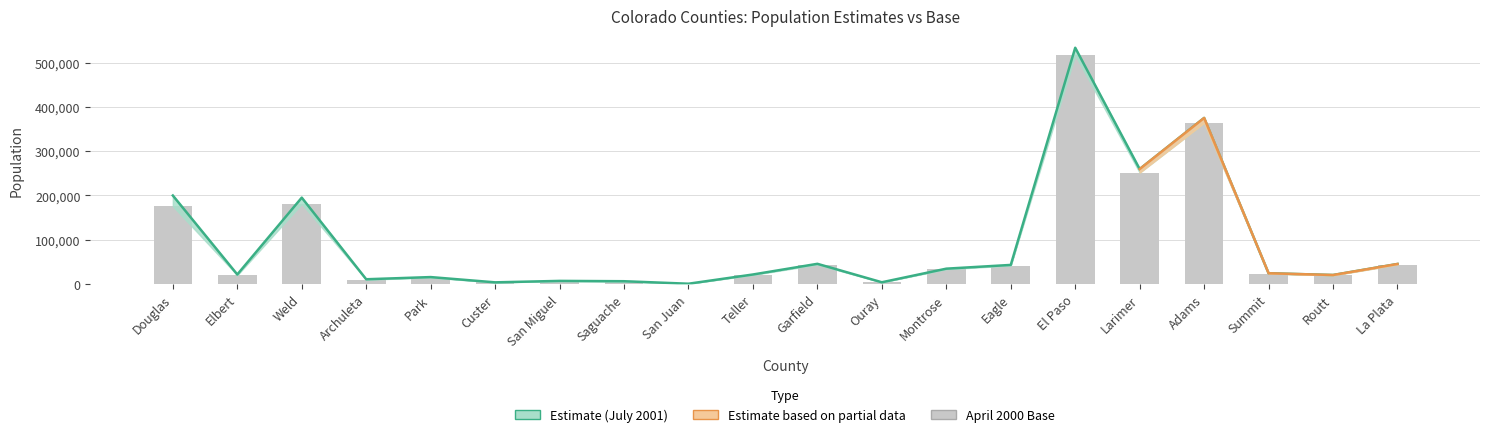

How many bars are there in total?

20